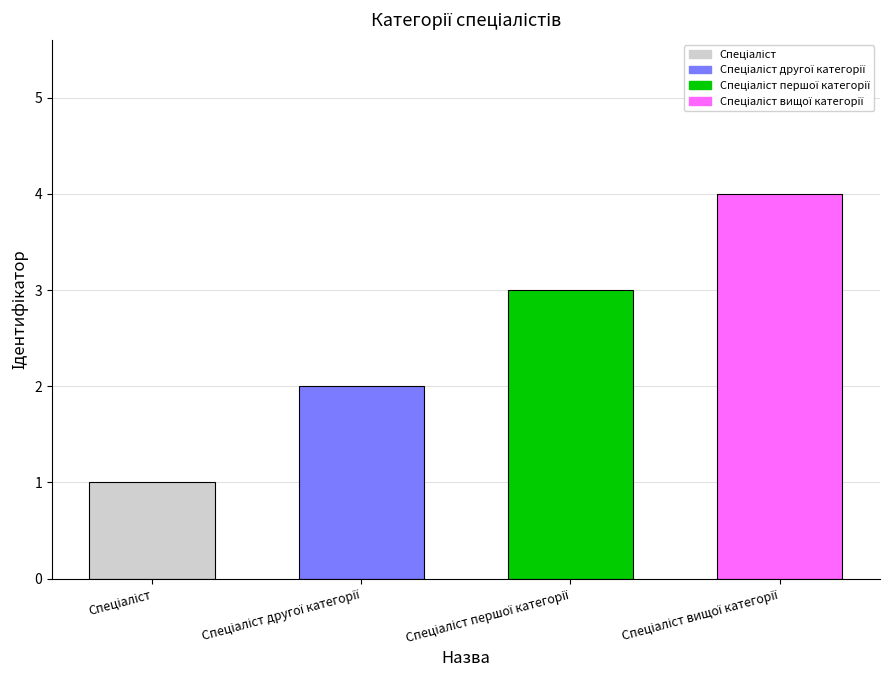

What is the maximum value shown in the chart?

4